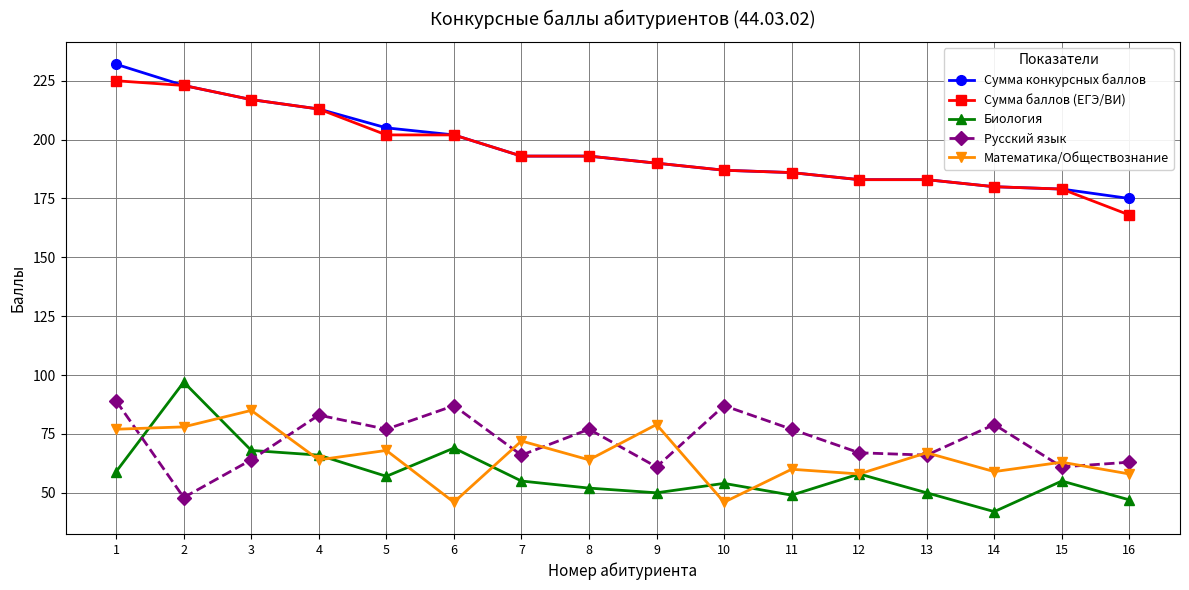

After their last crossing, which series has the higher values: Математика/Обществознание or Русский язык?

Русский язык